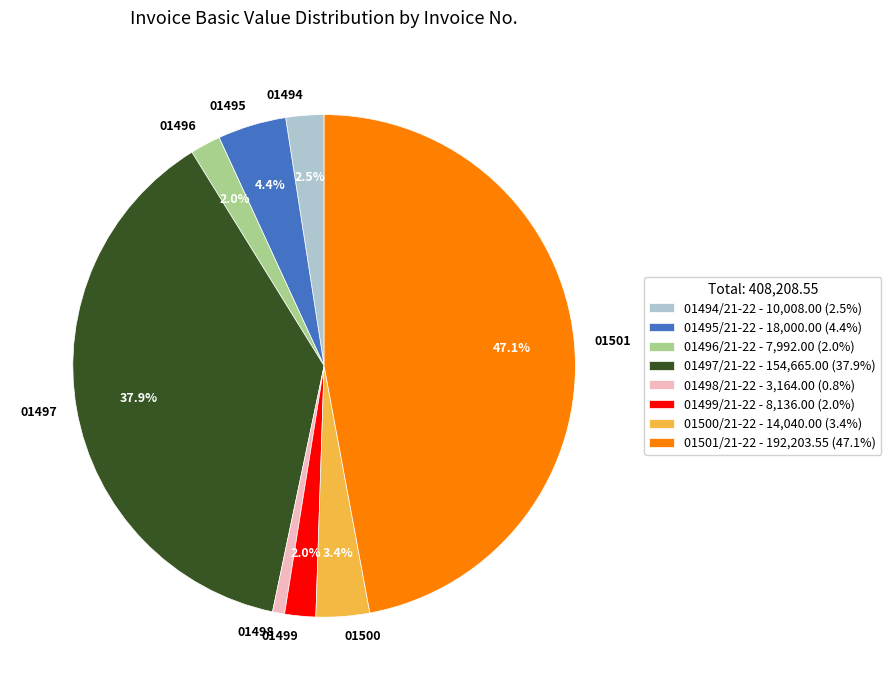

Is there any slice that represents more than half of the pie?

No